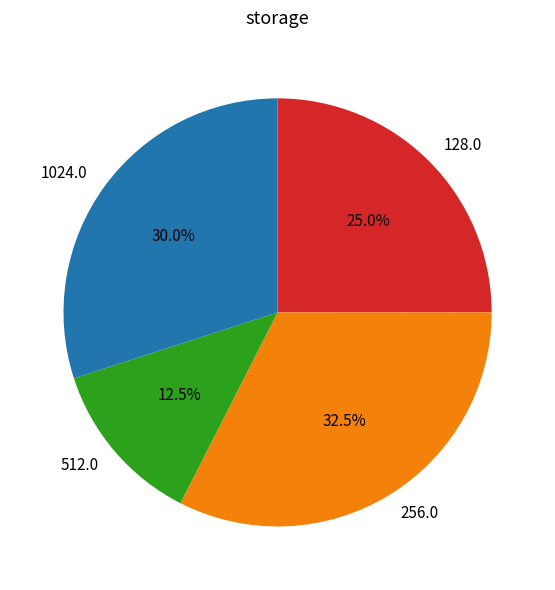

Between 1024.0 and 512.0, which is larger?

1024.0